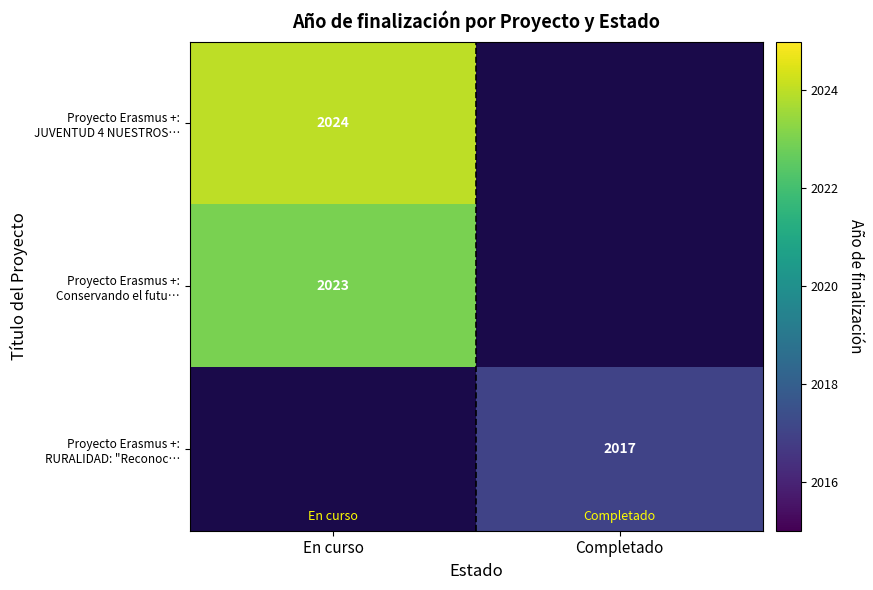

At which label does Proyecto Erasmus +: RURALIDAD: "Reconoc… reach its minimum?

En curso